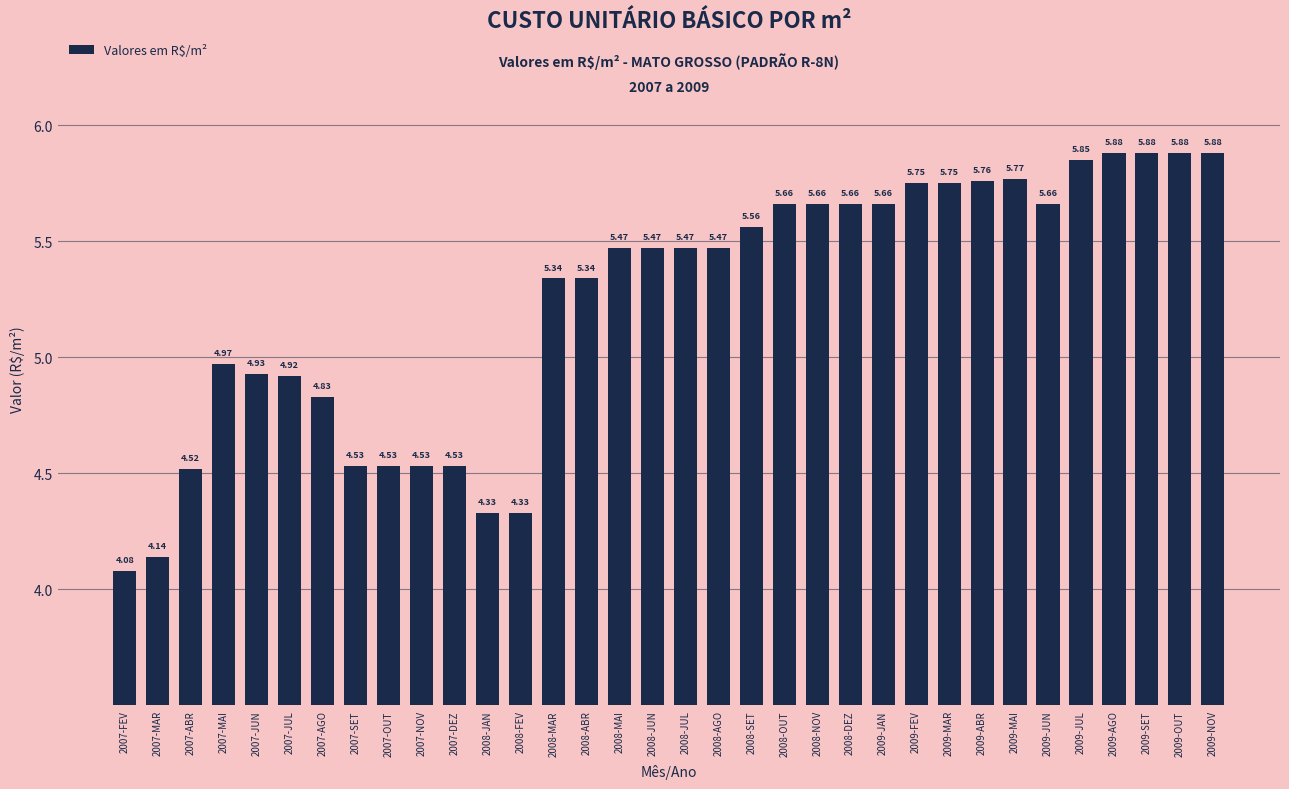

What is the label of the 7th bar from the right?

2009-MAI